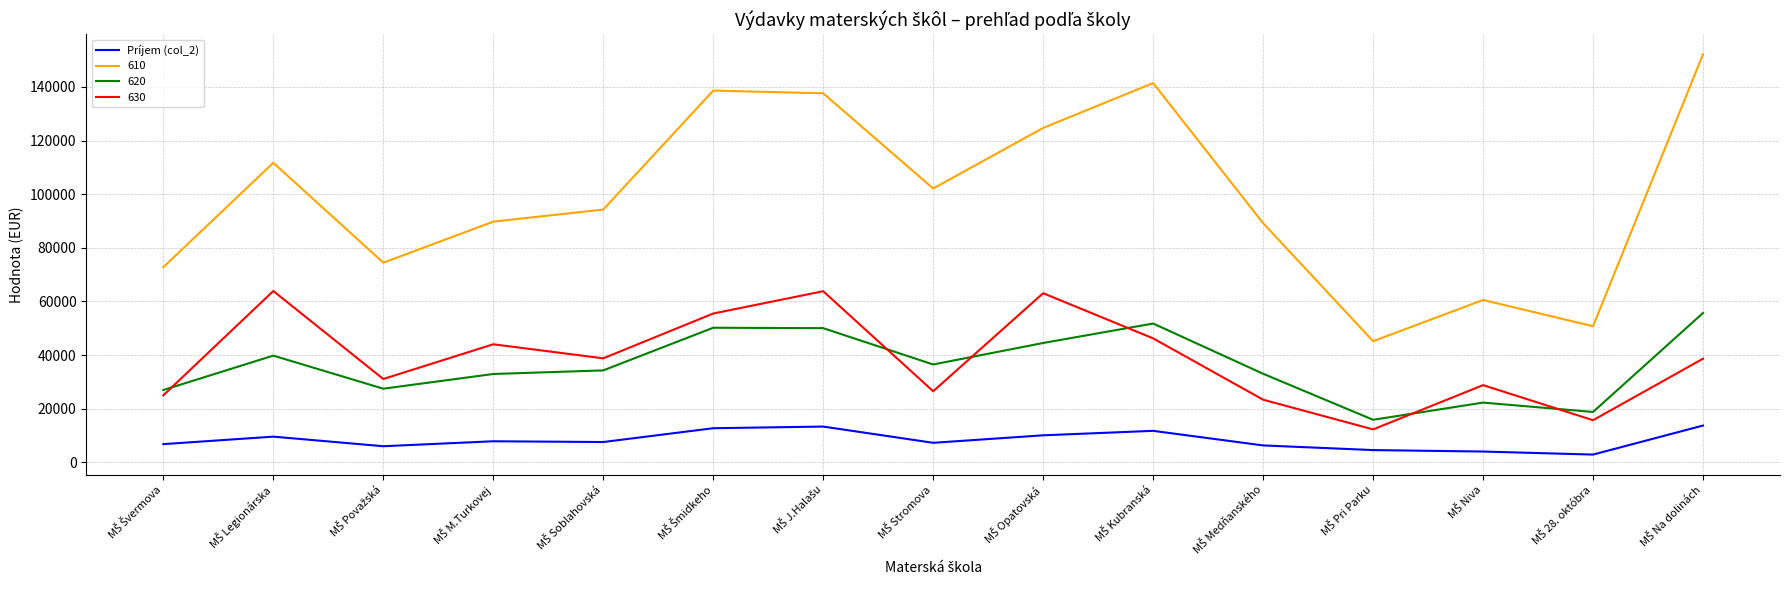

List the series in order of their peak value, highest first.

610, 630, 620, Príjem (col_2)